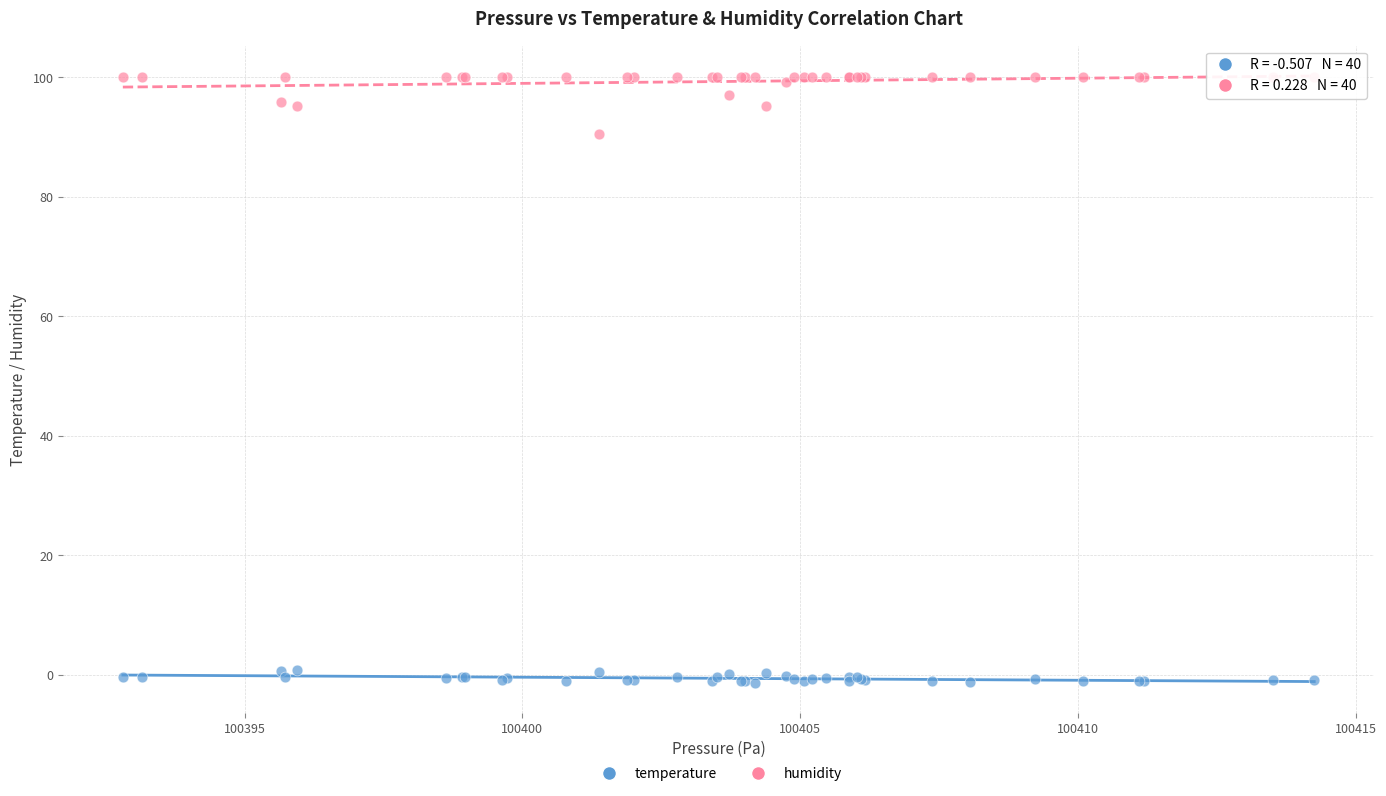

Which series has the largest Y range (max minus min)?

humidity